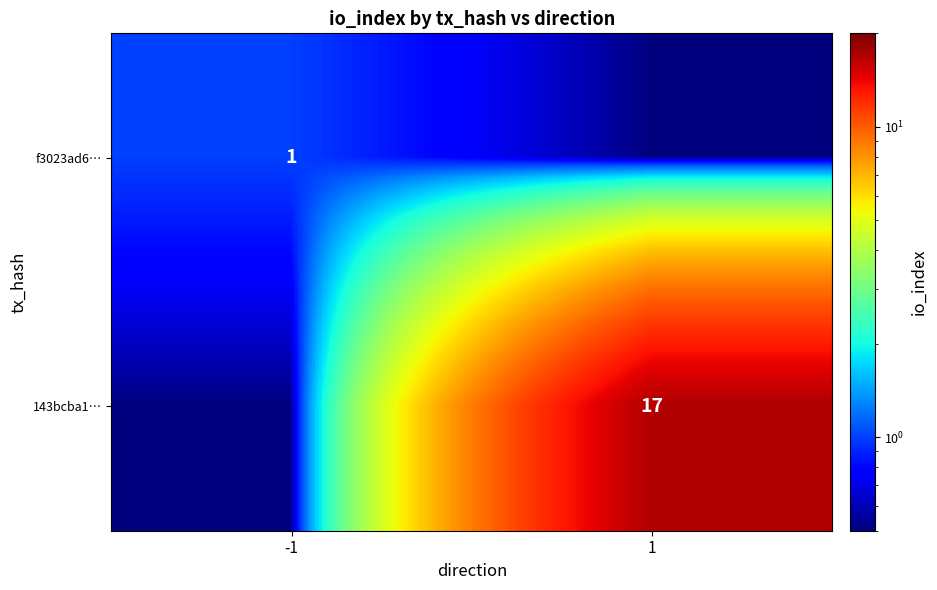

True or false: f3023ad6… has a value of 1.6 at -1.

False